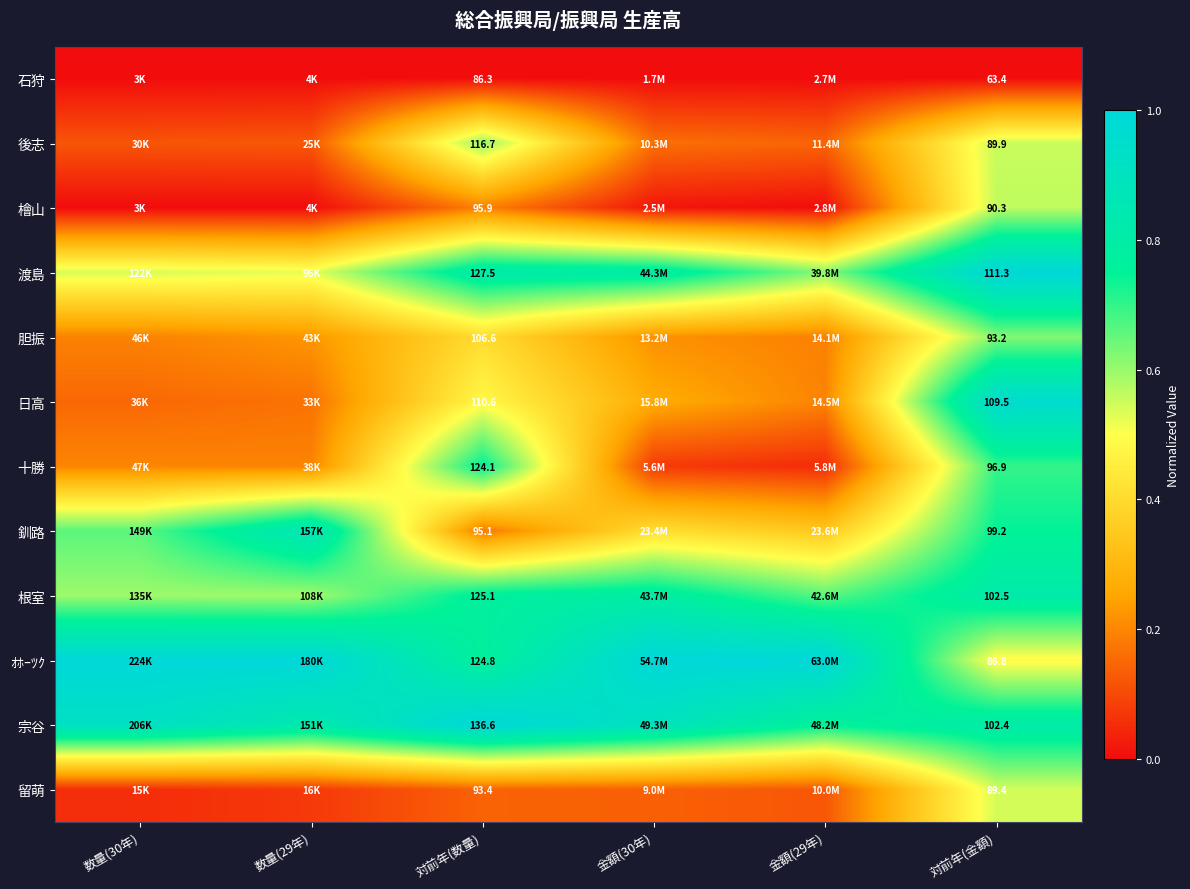

Which series changed the most between 対前年(数量) and 対前年(金額)?

ｵﾎｰﾂｸ